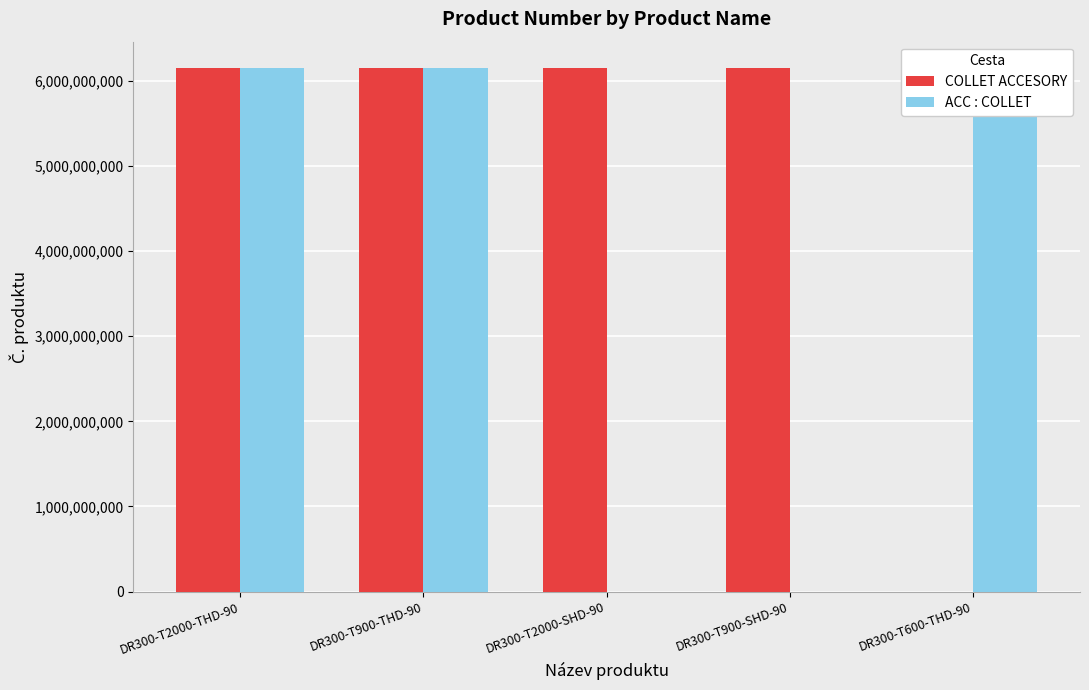

What position from the left is DR300-T900-THD-90?

2